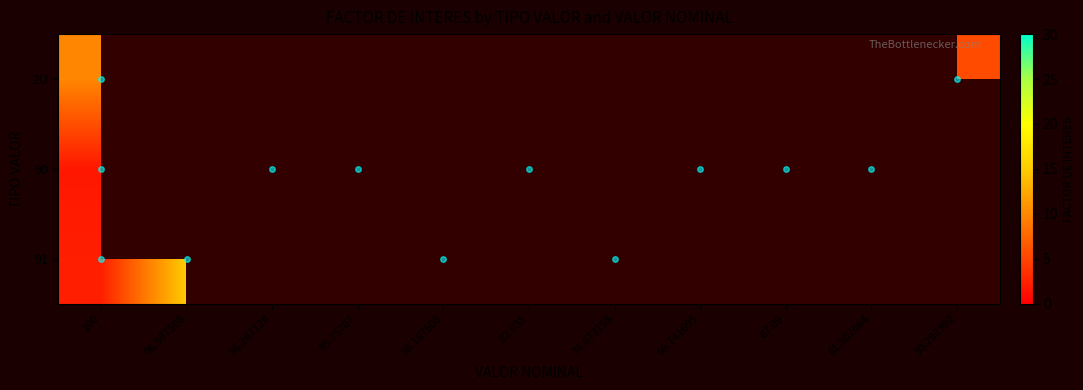

List the series in order of their peak value, lowest first.

2U, 91, 90